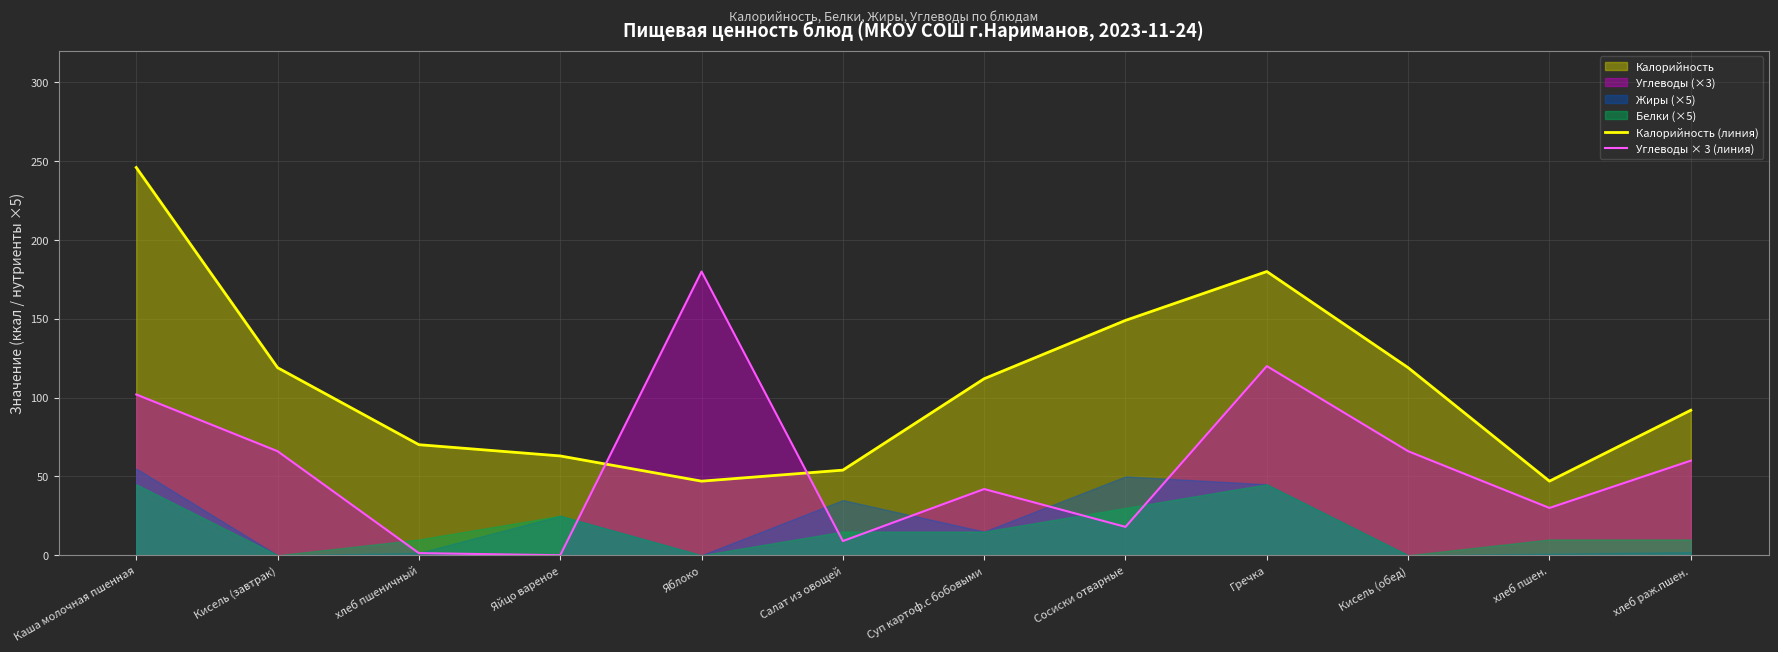

Between Каша молочная пшенная and Салат из овощей, which is larger?

Каша молочная пшенная